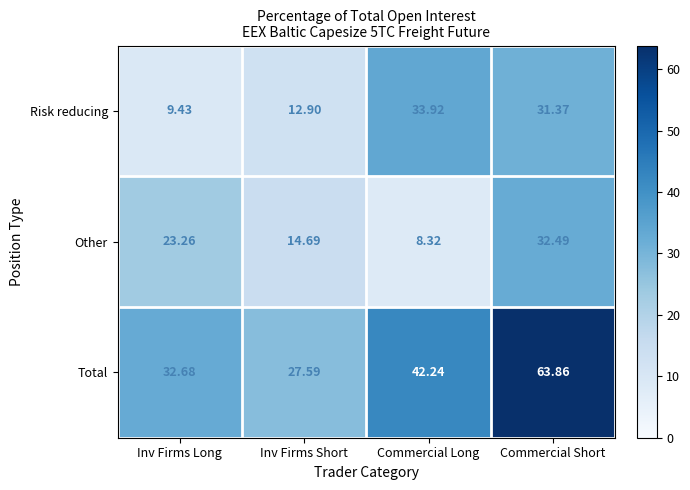

Where does the Total series first go above 42?

Commercial Long